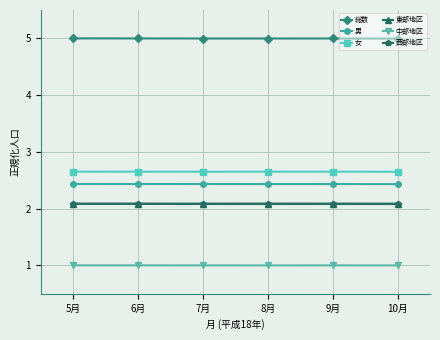

The value of 総数 at 10月 is 7.0. True or false?

False